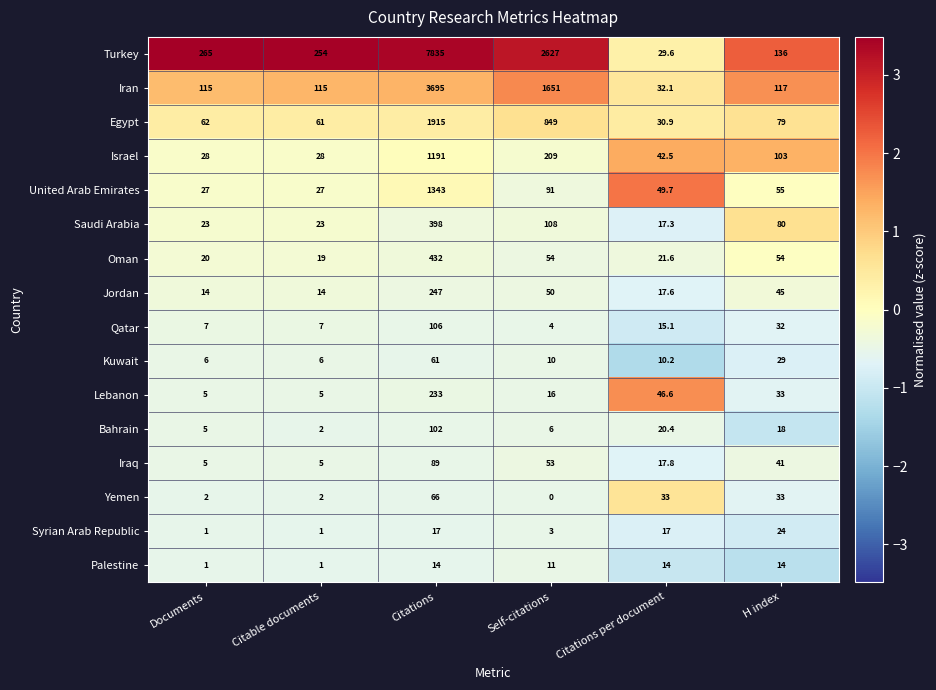

Where is Iran nearest to the value 1863?

Self-citations